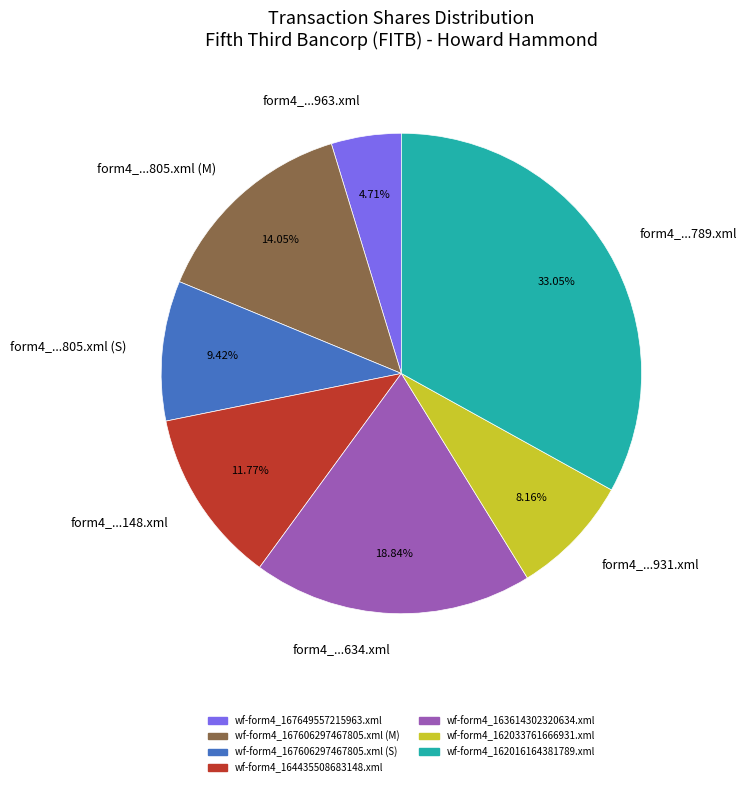

Between form4_...148.xml and form4_...805.xml (S), which is larger?

form4_...148.xml